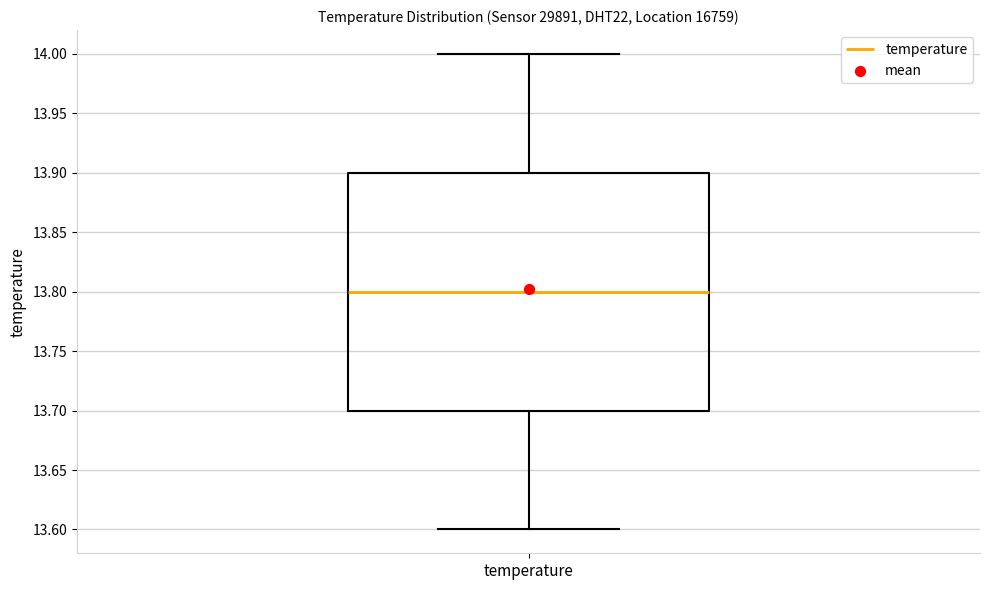

Read this box plot against the y-axis: the position of the median line, the range covered by the box, and the ends of both whiskers. The values are not printed on the chart, so give them approximately, as read against the axis.

median 13.8, box 13.7 to 13.9, whiskers 13.6 to 14.0